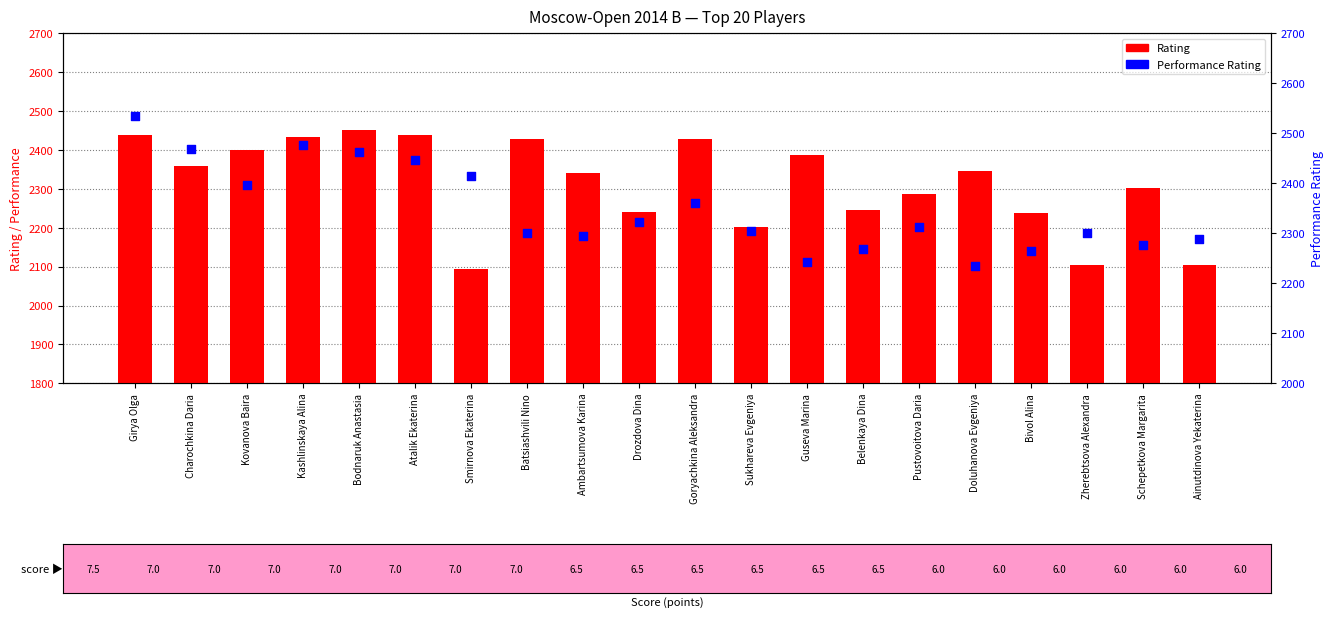

Which series reaches the maximum Y coordinate?

Performance Rating